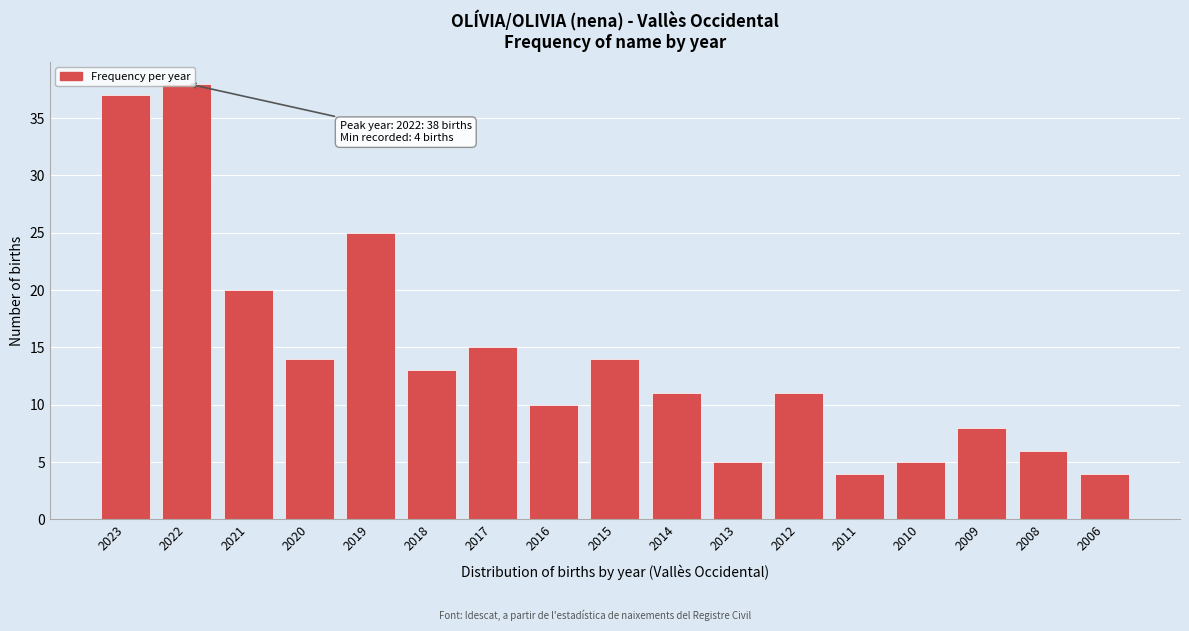

What is the value of the 1st bar from the left?

37